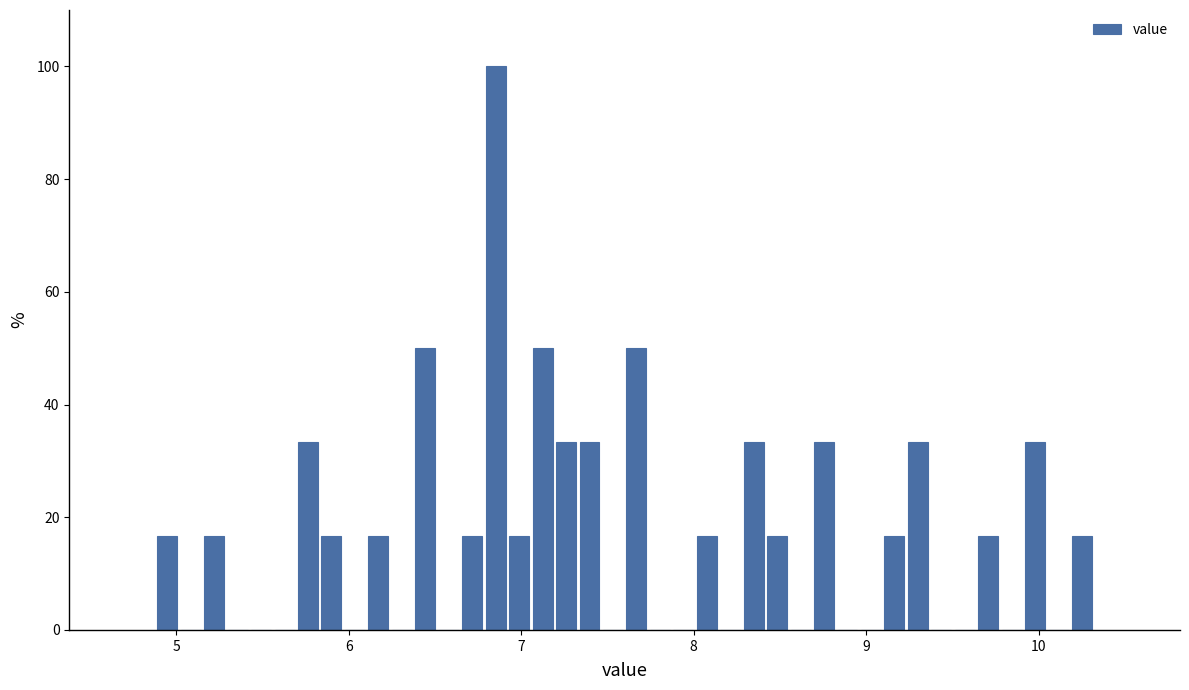

Read against the x-axis, roughly where is the centre of the tallest bar?

6.9